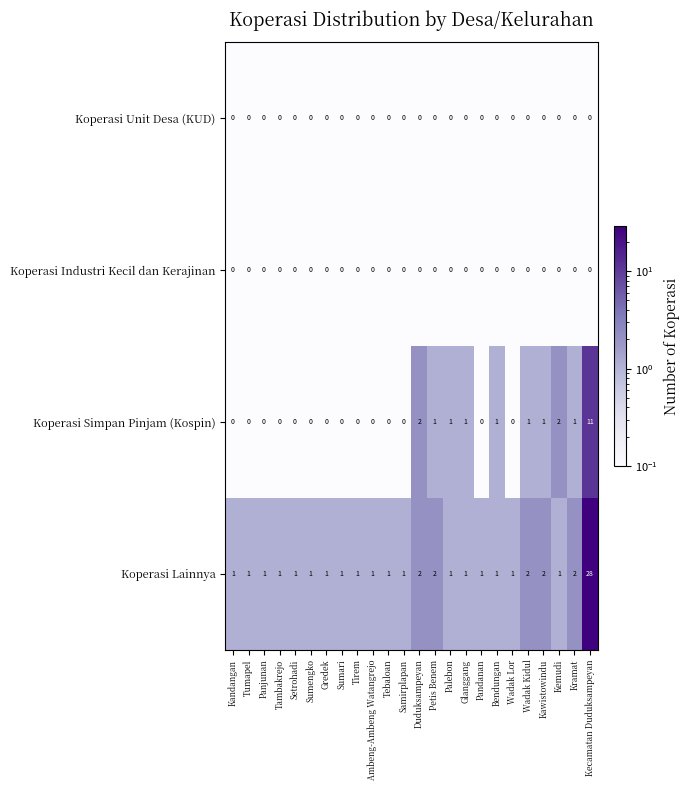

Which series has the largest range (max minus min)?

Koperasi Lainnya